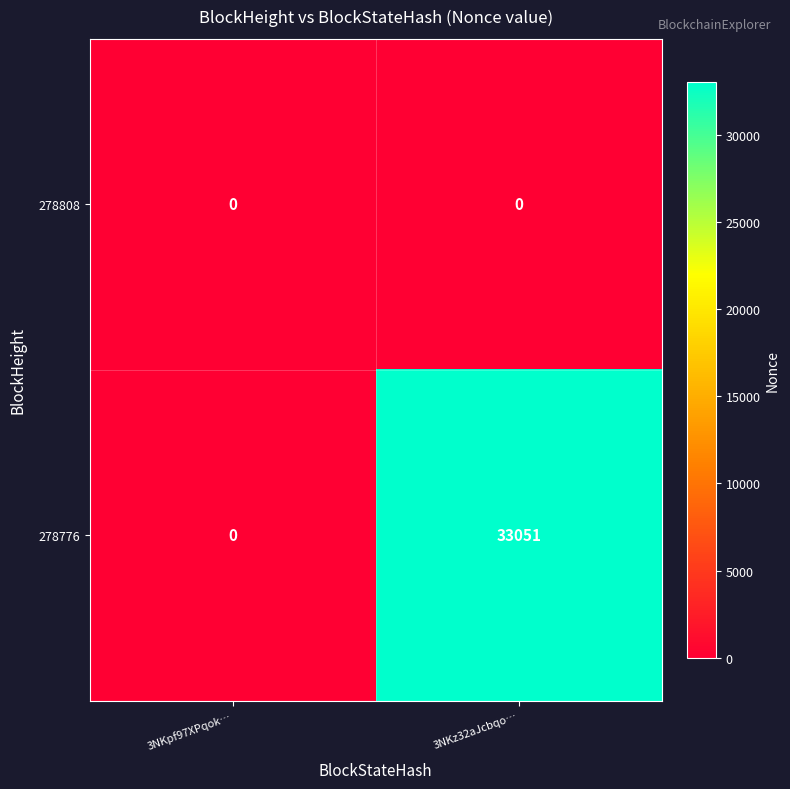

Rank the series at 3NKz32aJcbqo… from highest to lowest value.

278776, 278808